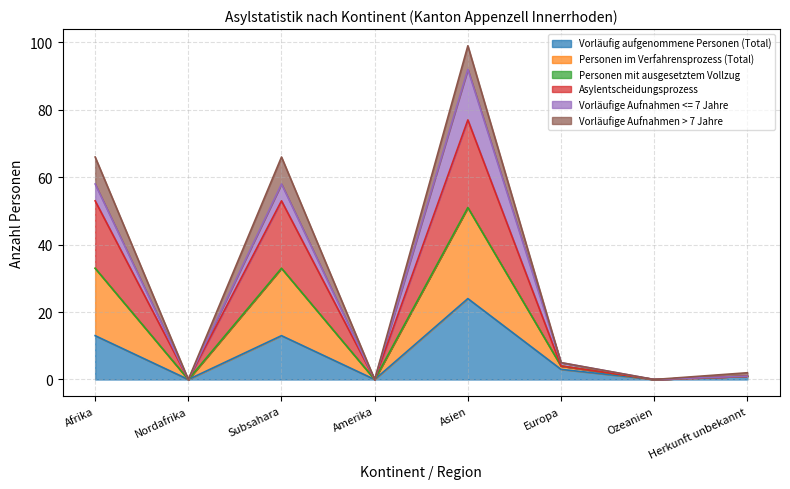

True or false: Asylentscheidungsprozess and Vorläufig aufgenommene Personen (Total) cross at least once.

False